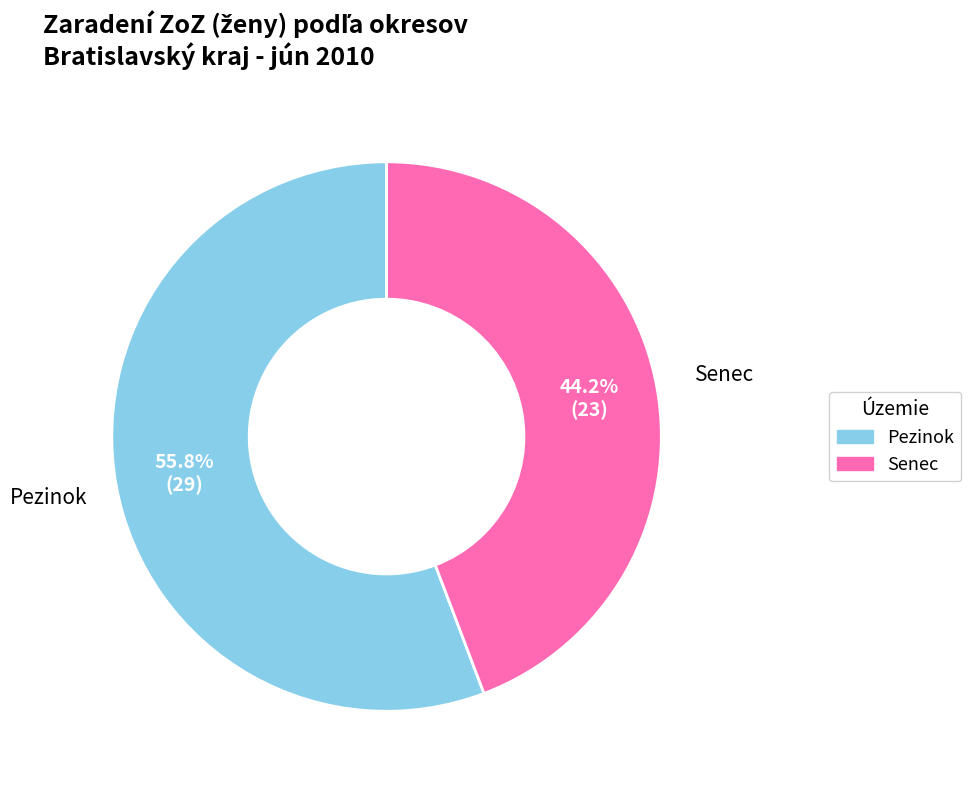

Is the sum of Senec and Pezinok greater than half?

Yes